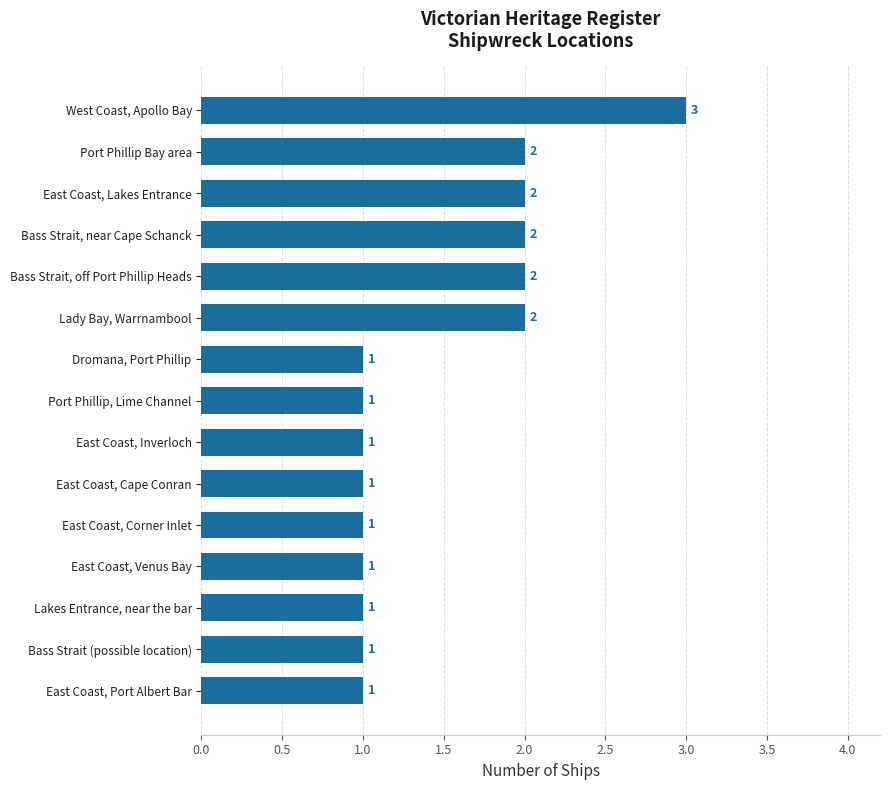

The chart shows a value of 1 at East Coast, Port Albert Bar. True or false?

True